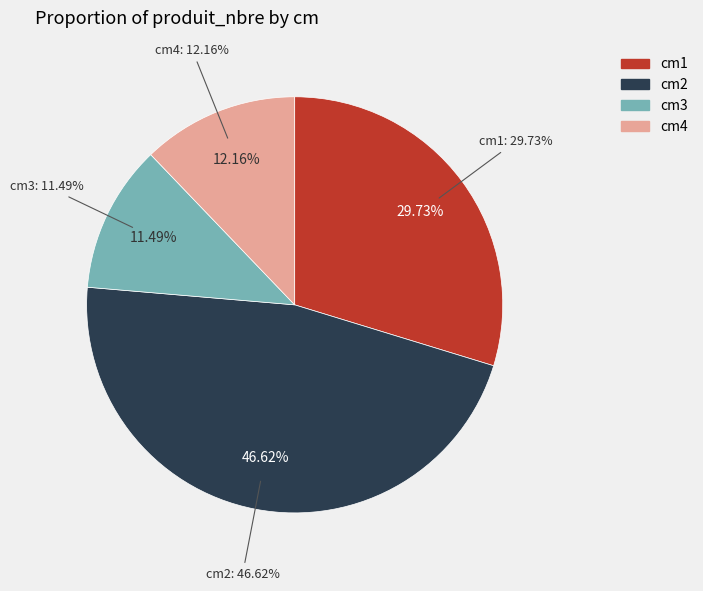

Rank the categories by value from highest to lowest.

2, 1, 4, 3